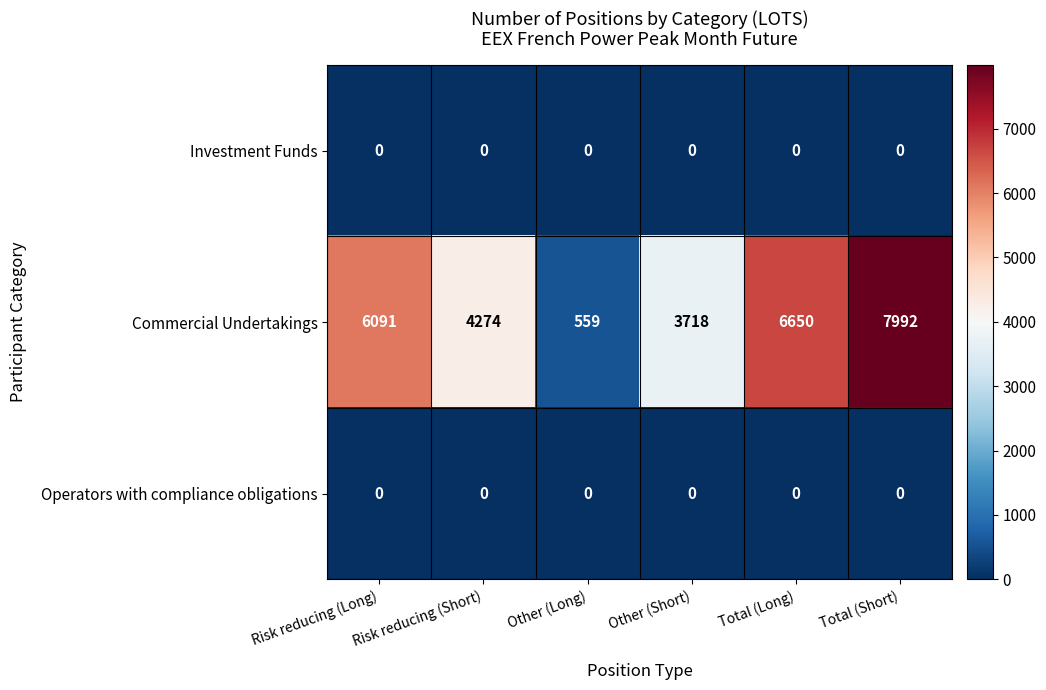

Rank the categories by Commercial Undertakings value from highest to lowest.

Total (Short), Total (Long), Risk reducing (Long), Risk reducing (Short), Other (Short), Other (Long)